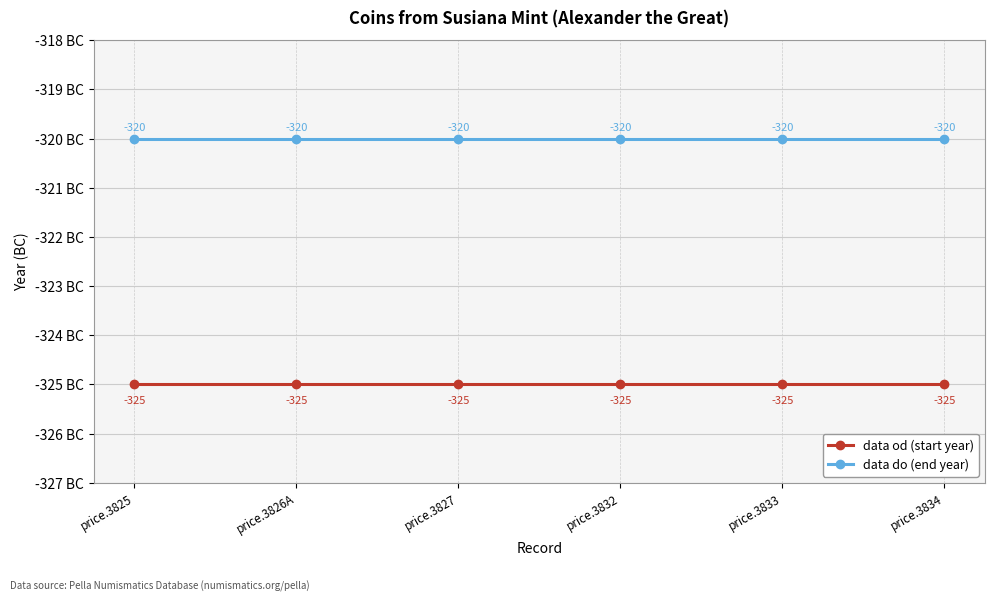

True or false: data od (start year) and data do (end year) intersect in this chart.

False